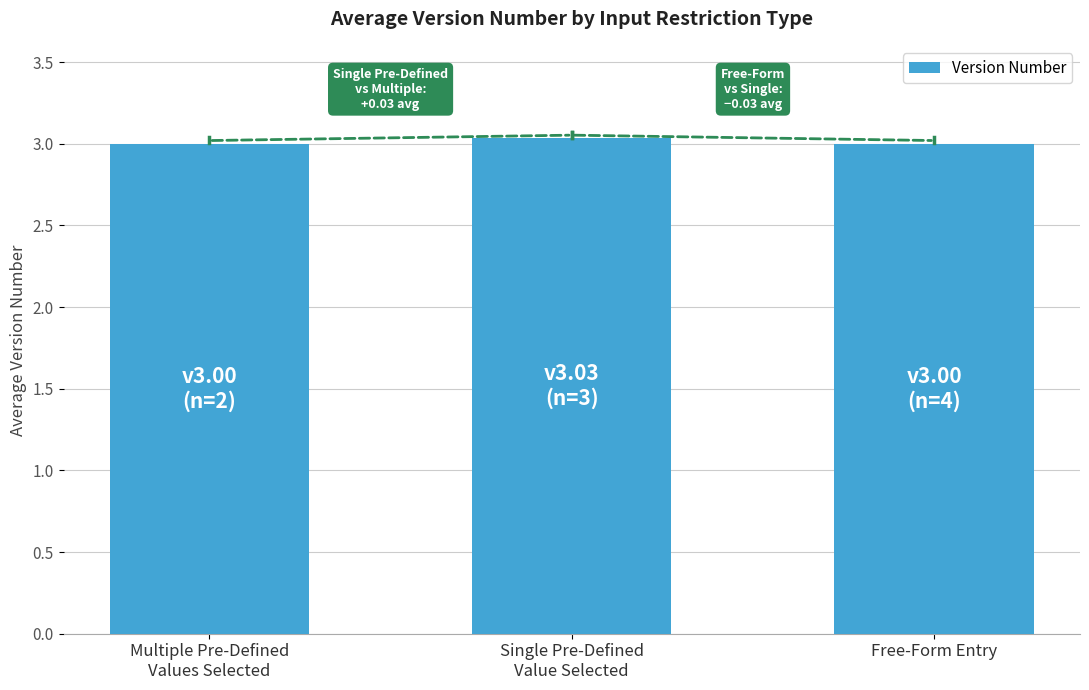

What is the value of the 3rd bar from the left?

3.0